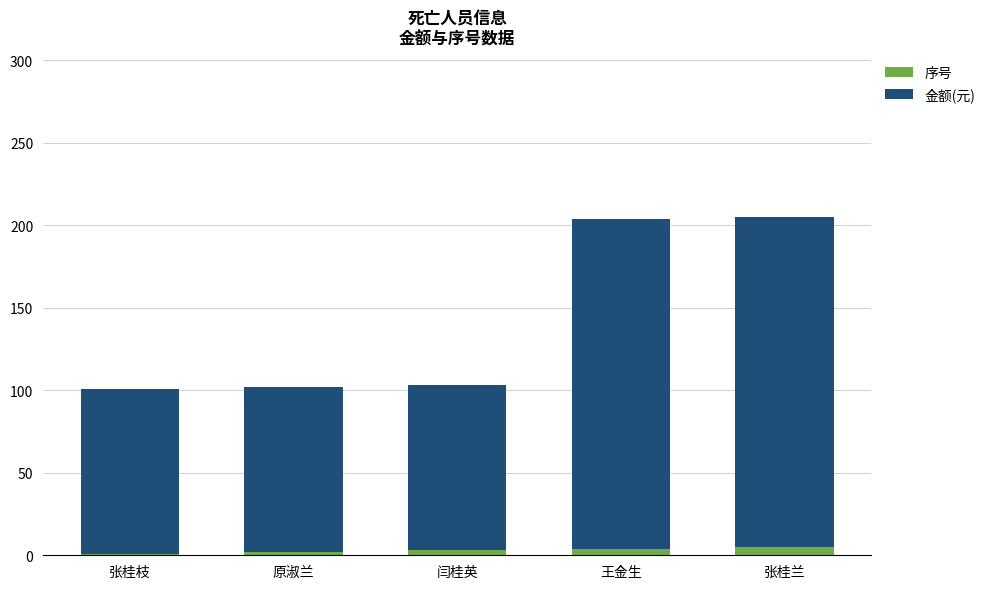

What is the average value of the 序号 series?

3